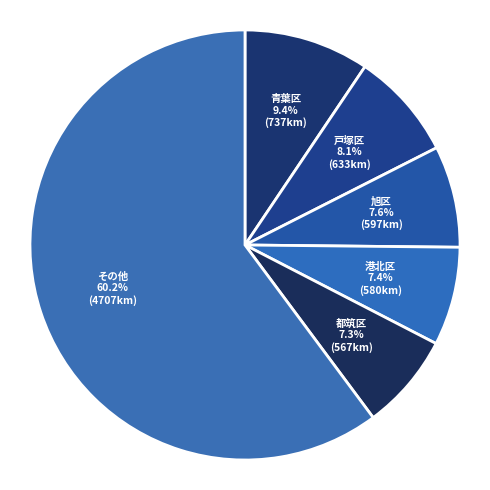

Which slice is the largest?

その他